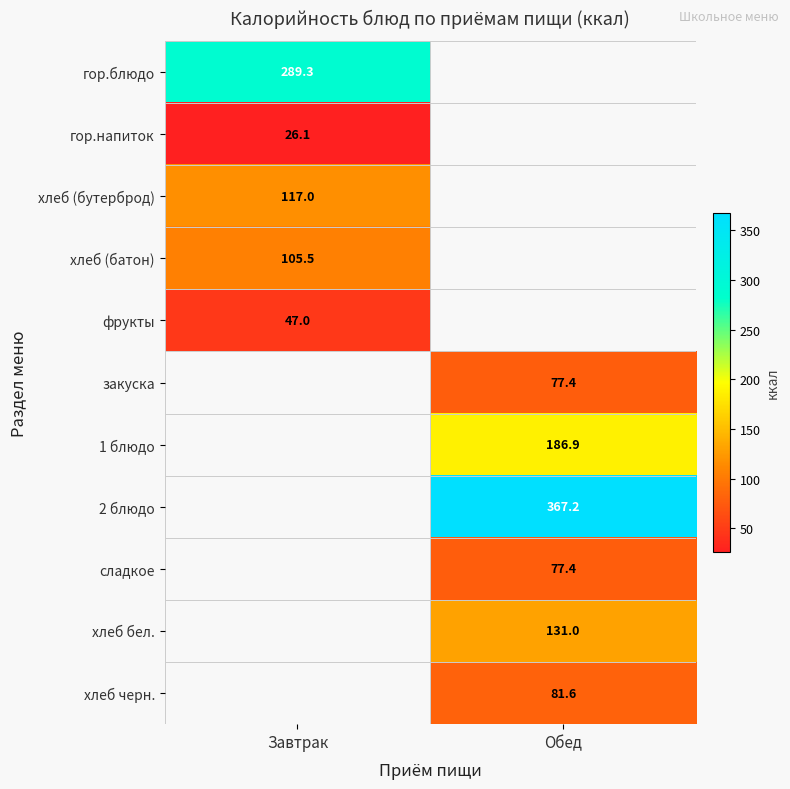

The 2 блюдо series shows 109.0 at Обед. True or false?

False